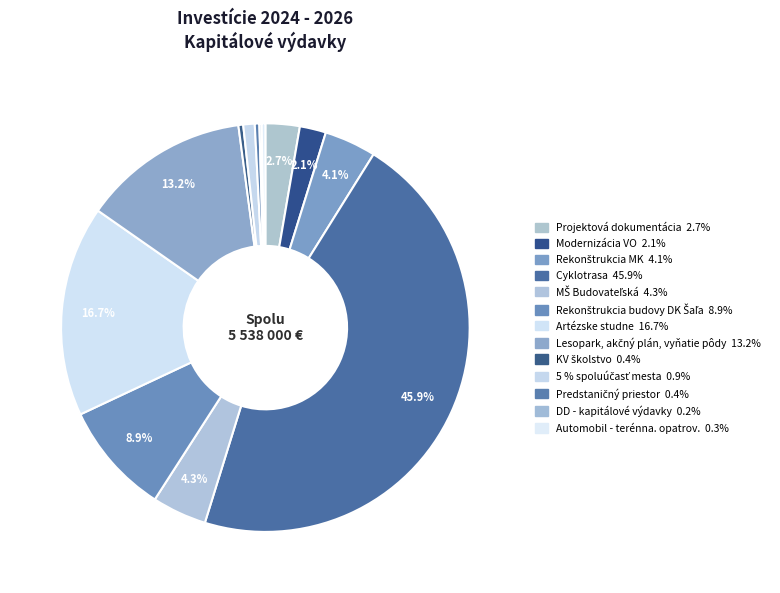

Which category has the smallest portion of the pie?

DD - kapitálové výdavky